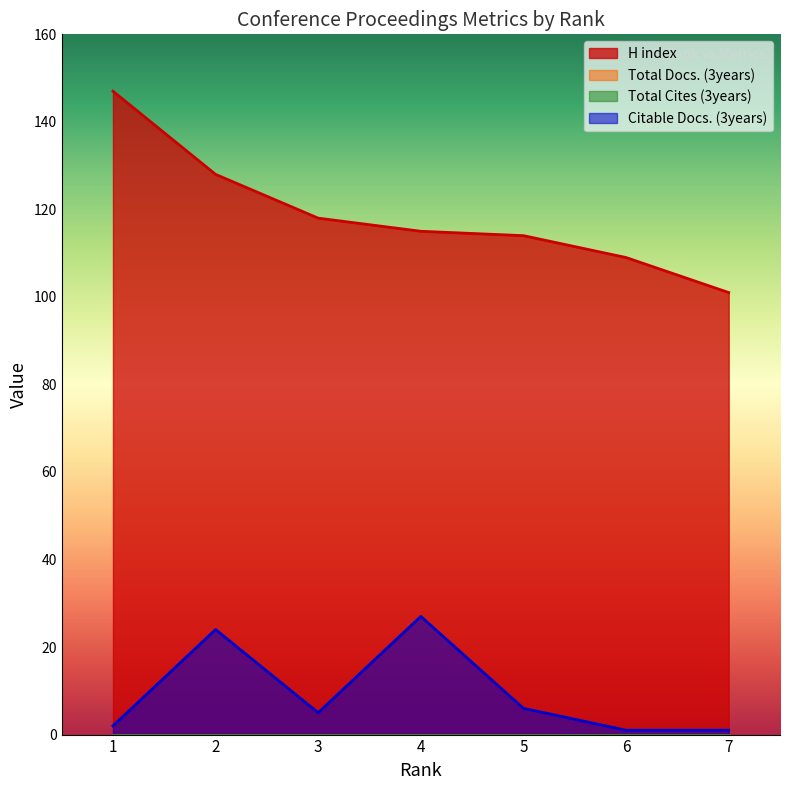

What is the highest value of the Citable Docs. (3years) series?

27